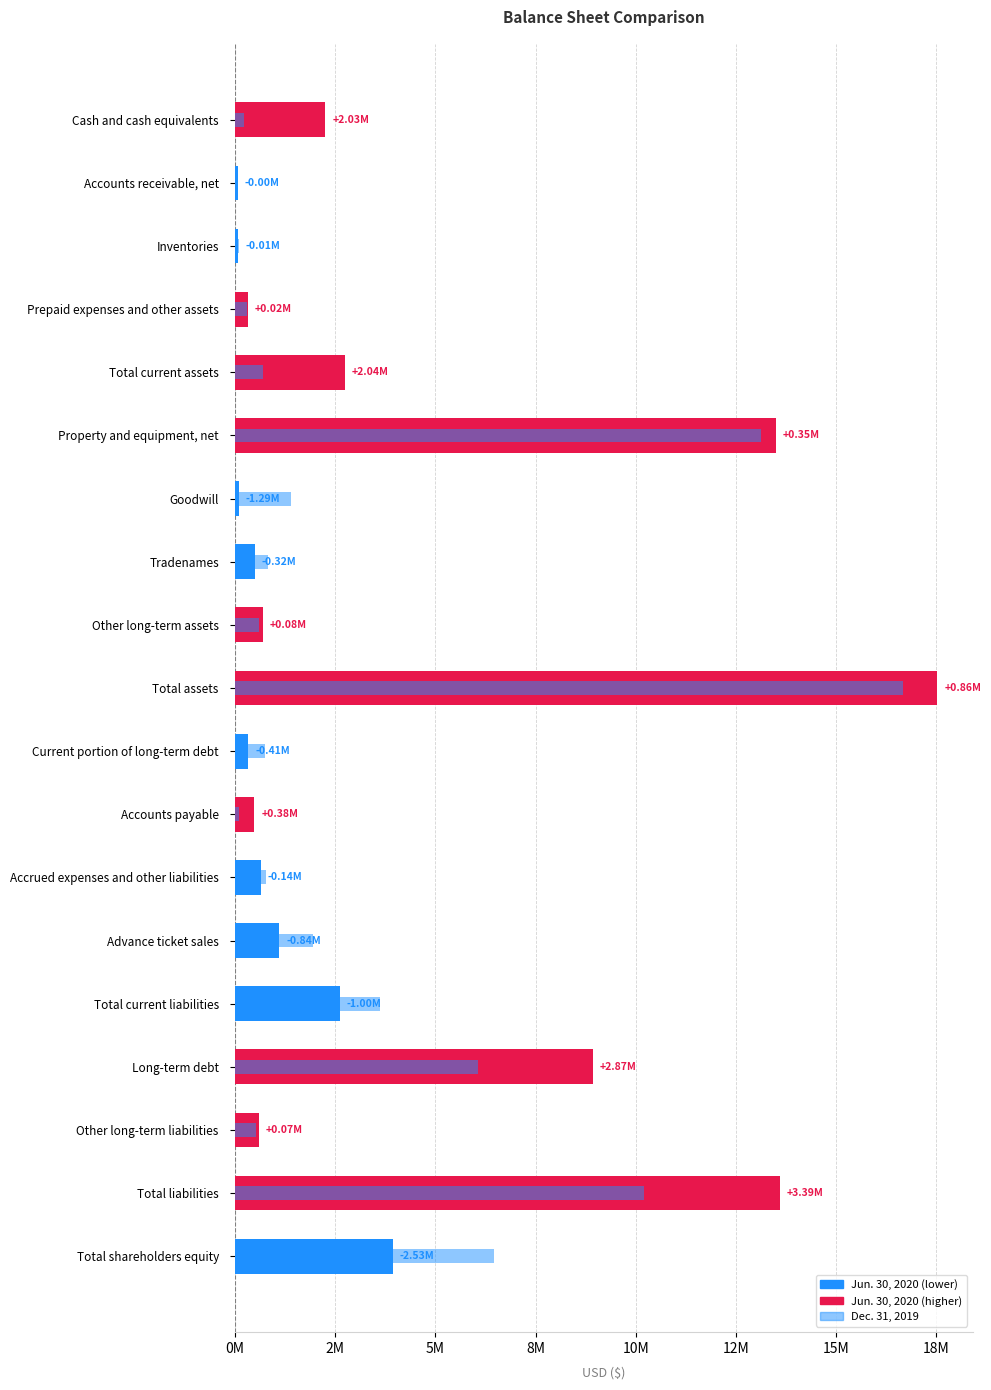

What is the average value of the Dec. 31, 2019 series?

3393872